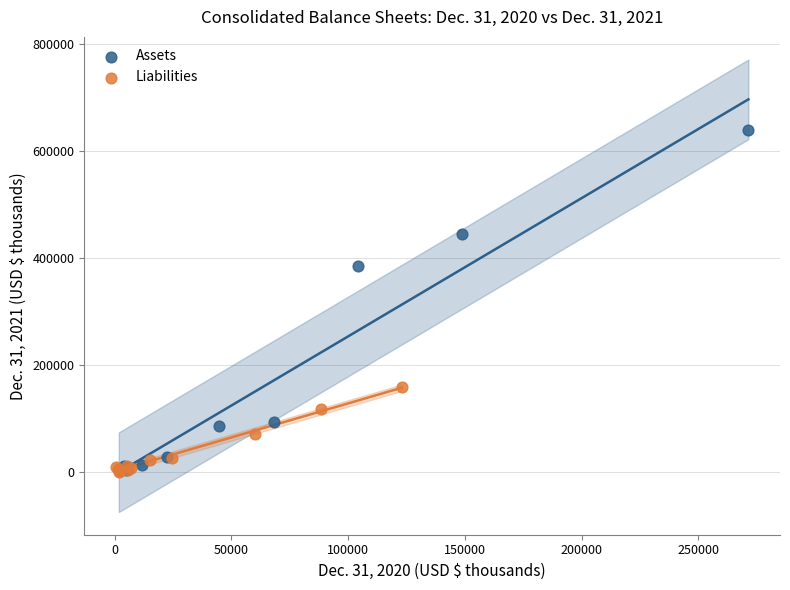

Which series contains the highest Y value?

Assets